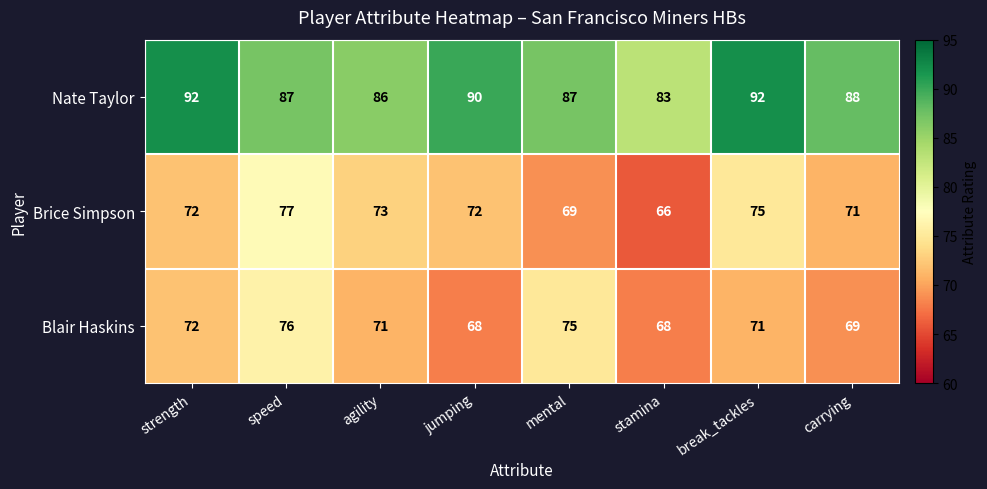

The Nate Taylor series shows 90 at jumping. True or false?

True